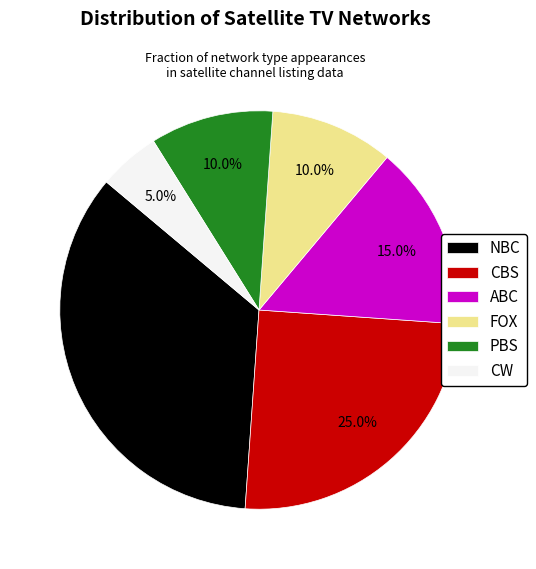

What is the ratio of the value at PBS to the value at NBC?

0.3